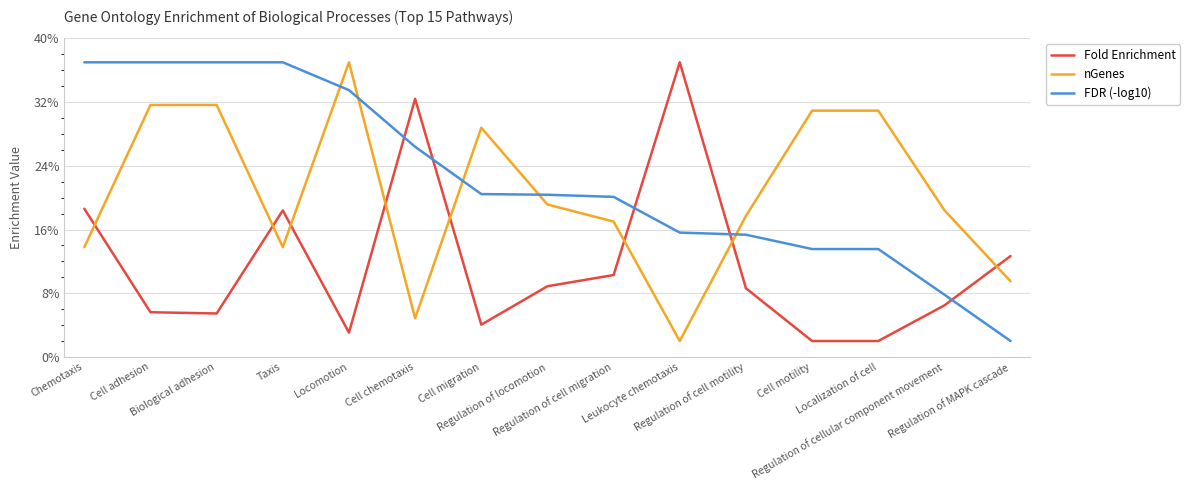

Which series has the largest total across all categories?

FDR (-log10)